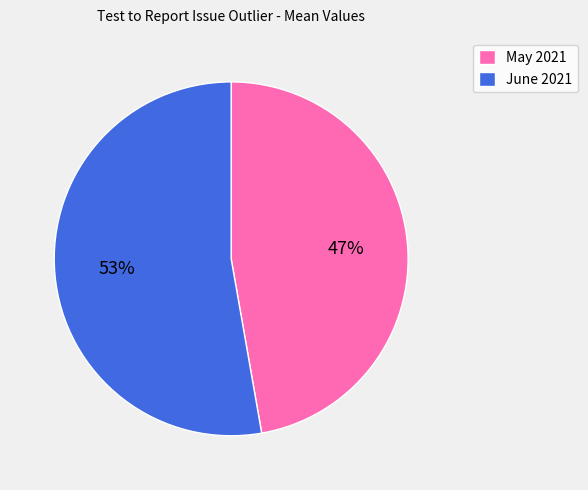

Approximately how many times larger is the value at May 2021 compared to June 2021?

0.9